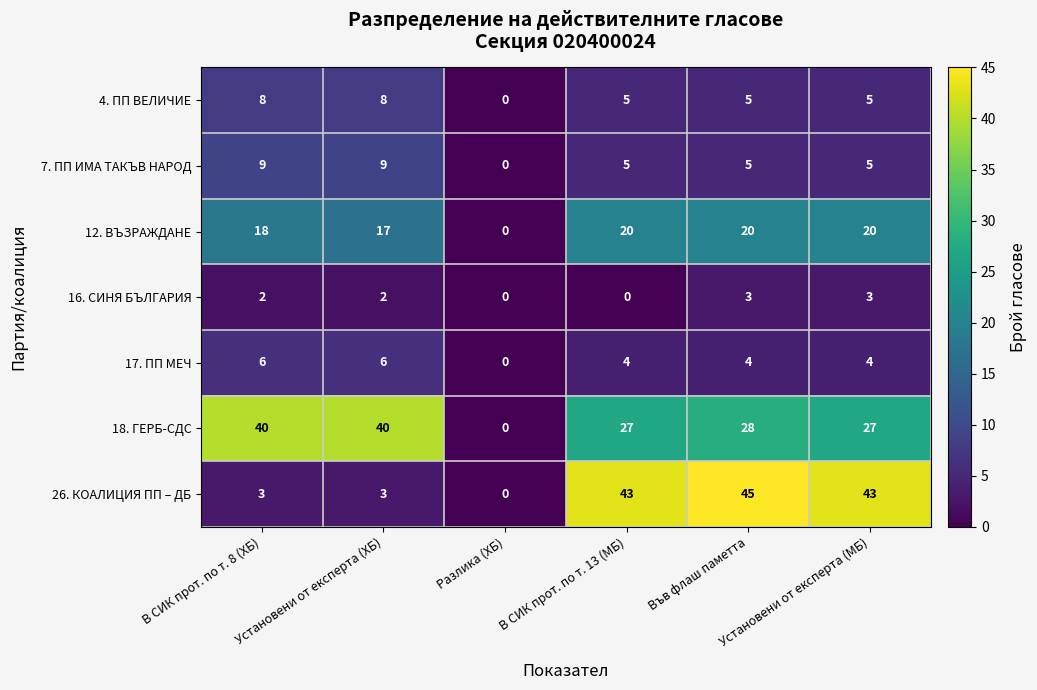

What is the difference between the maximum and minimum values in the 17. ПП МЕЧ series?

6